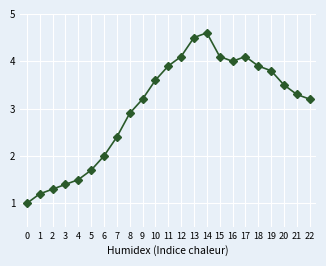

What is the value of the 12th point from the left?

3.9